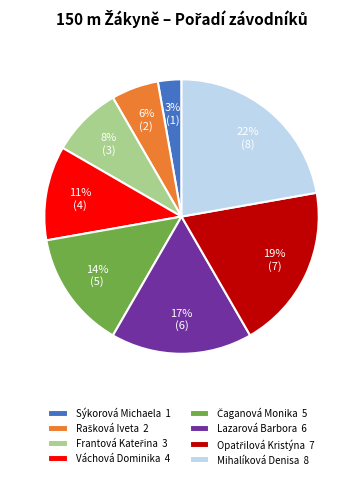

What is the smallest slice in the pie chart?

Sýkorová Michaela